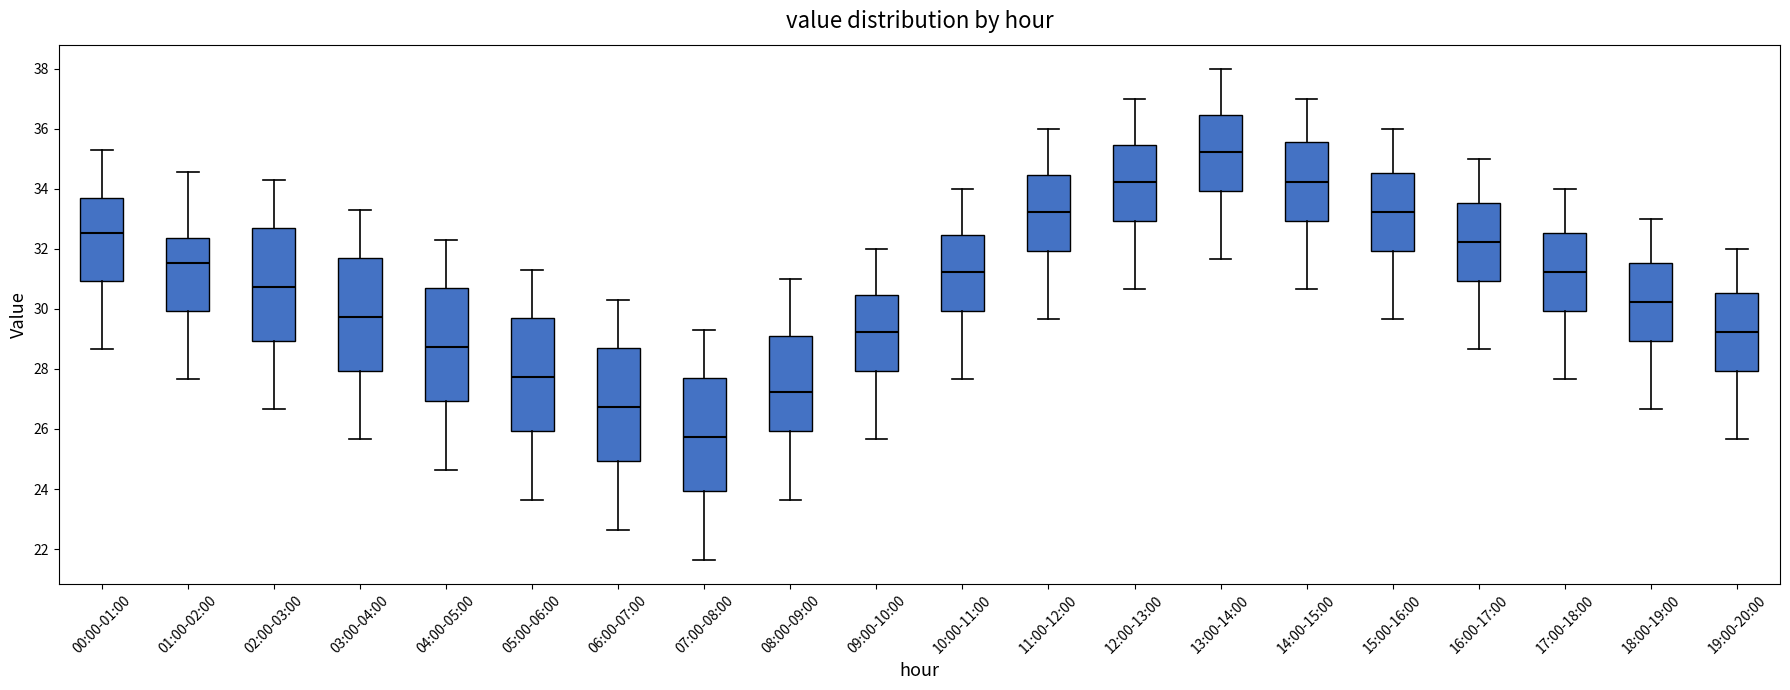

Reading left to right, transcribe this box plot: for each box, give where its median line is, the range the box spans, and where its two whiskers end, as read against the y-axis. The values are not printed on the chart, so give them approximately, as read against the axis.

00:00-01:00: median 32.6, box 31.0 to 33.8, whiskers 28.6 to 35.4
01:00-02:00: median 31.6, box 30.0 to 32.4, whiskers 27.6 to 34.6
02:00-03:00: median 30.8, box 29.0 to 32.8, whiskers 26.6 to 34.4
03:00-04:00: median 29.8, box 28.0 to 31.8, whiskers 25.6 to 33.4
04:00-05:00: median 28.8, box 27.0 to 30.8, whiskers 24.6 to 32.4
05:00-06:00: median 27.8, box 26.0 to 29.8, whiskers 23.6 to 31.4
06:00-07:00: median 26.8, box 25.0 to 28.8, whiskers 22.6 to 30.4
07:00-08:00: median 25.8, box 24.0 to 27.8, whiskers 21.6 to 29.4
08:00-09:00: median 27.2, box 26.0 to 29.0, whiskers 23.6 to 31.0
09:00-10:00: median 29.2, box 28.0 to 30.4, whiskers 25.6 to 32.0
10:00-11:00: median 31.2, box 30.0 to 32.4, whiskers 27.6 to 34.0
11:00-12:00: median 33.2, box 32.0 to 34.4, whiskers 29.6 to 36.0
12:00-13:00: median 34.2, box 33.0 to 35.4, whiskers 30.6 to 37.0
13:00-14:00: median 35.2, box 34.0 to 36.4, whiskers 31.6 to 38.0
14:00-15:00: median 34.2, box 33.0 to 35.6, whiskers 30.6 to 37.0
15:00-16:00: median 33.2, box 32.0 to 34.6, whiskers 29.6 to 36.0
16:00-17:00: median 32.2, box 31.0 to 33.6, whiskers 28.6 to 35.0
17:00-18:00: median 31.2, box 30.0 to 32.6, whiskers 27.6 to 34.0
18:00-19:00: median 30.2, box 29.0 to 31.6, whiskers 26.6 to 33.0
19:00-20:00: median 29.2, box 28.0 to 30.6, whiskers 25.6 to 32.0